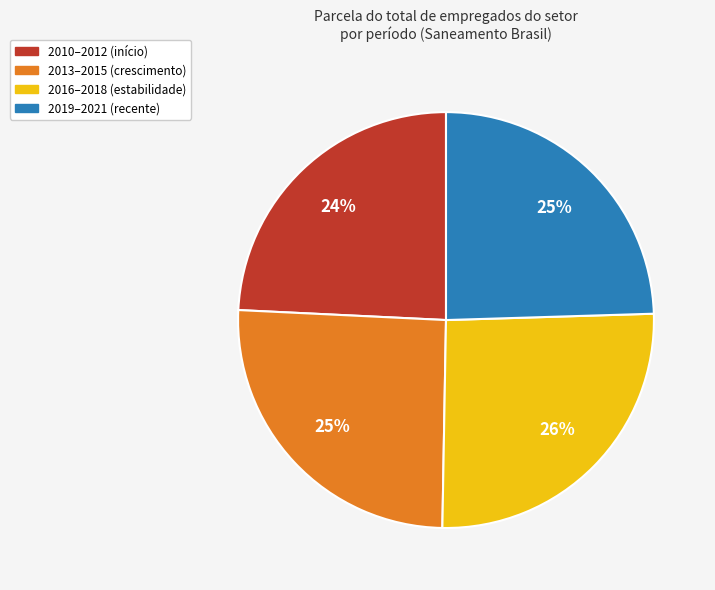

What percentage is the 2013–2015 (crescimento) slice, to the nearest percent?

25%